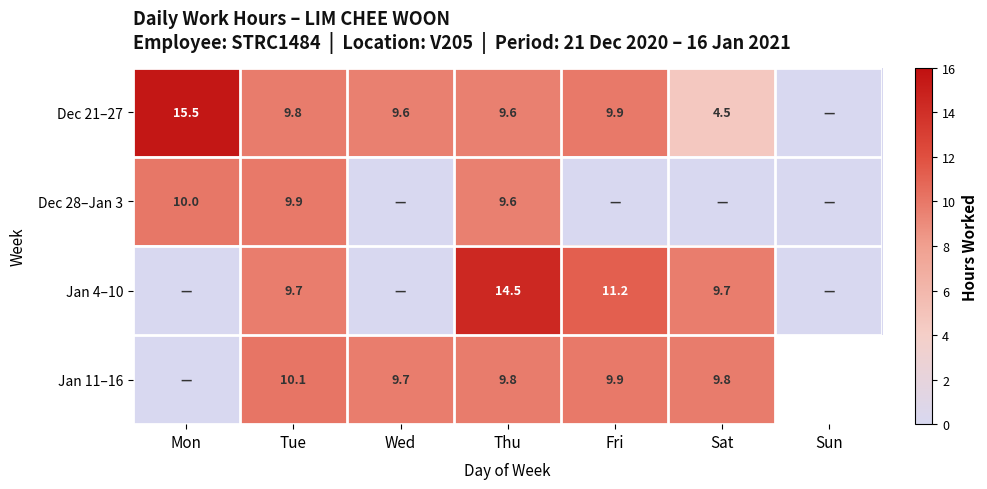

At which label is Jan 11–16 closest to 5?

Wed